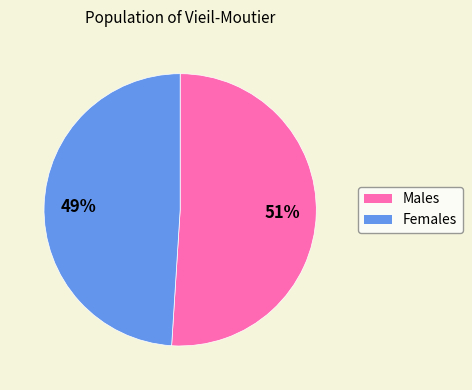

Is there any slice that represents more than half of the pie?

Yes